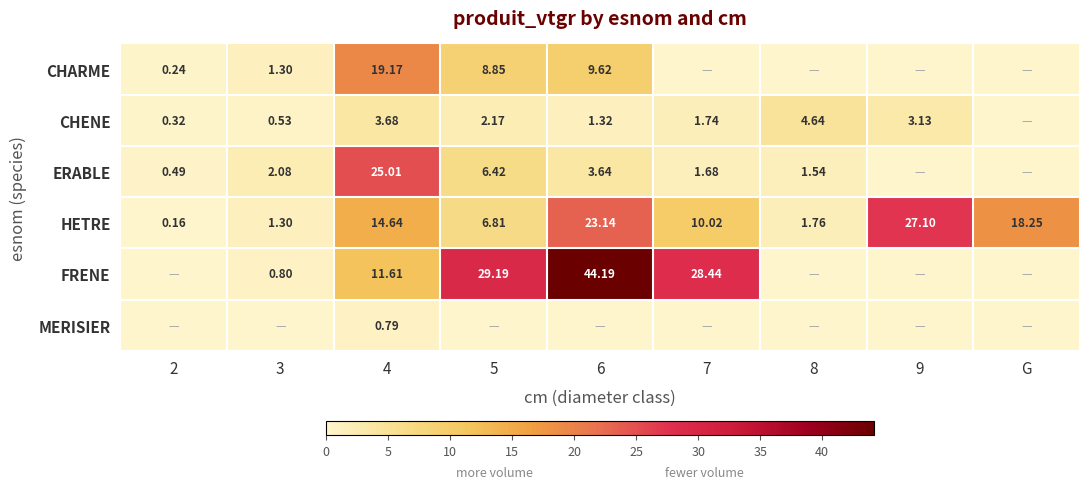

The value of MERISIER at 4 is 0.8. True or false?

True